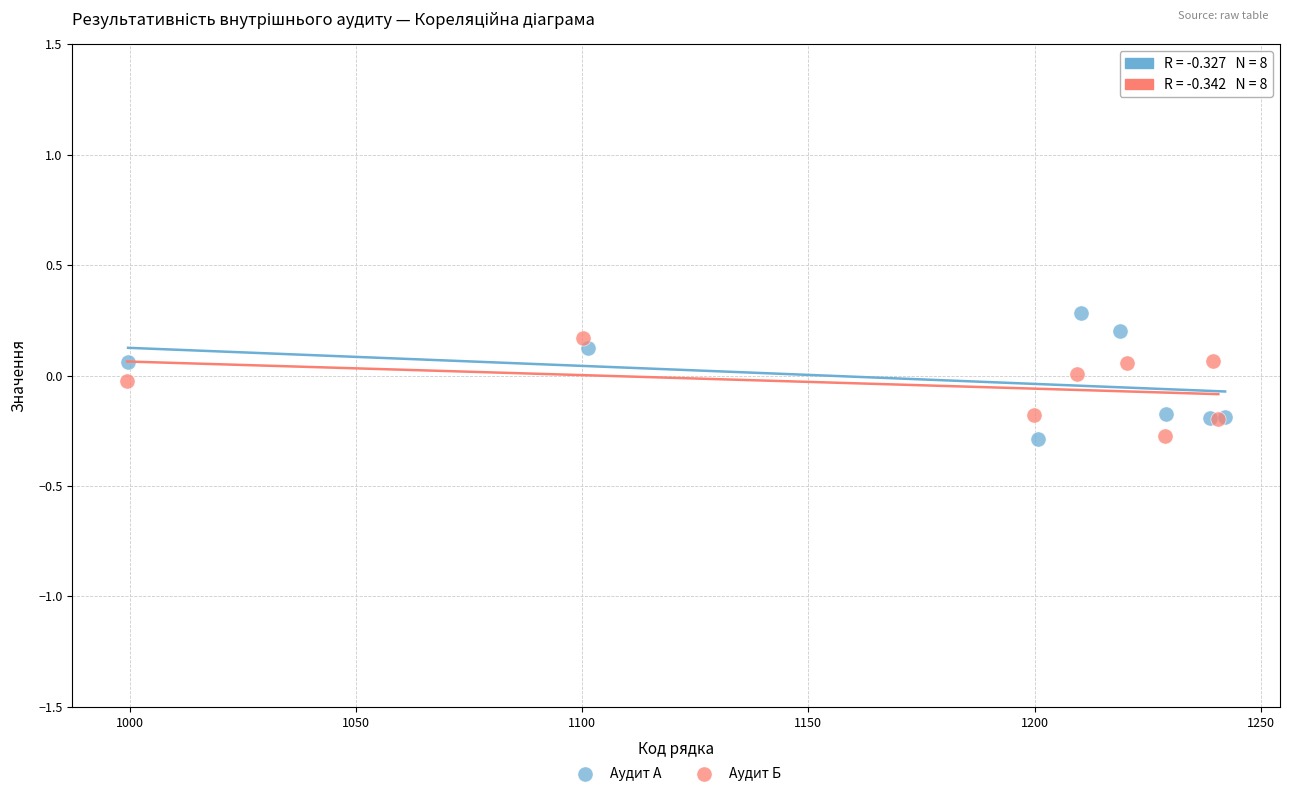

Which series has the largest Y range (max minus min)?

Аудит А